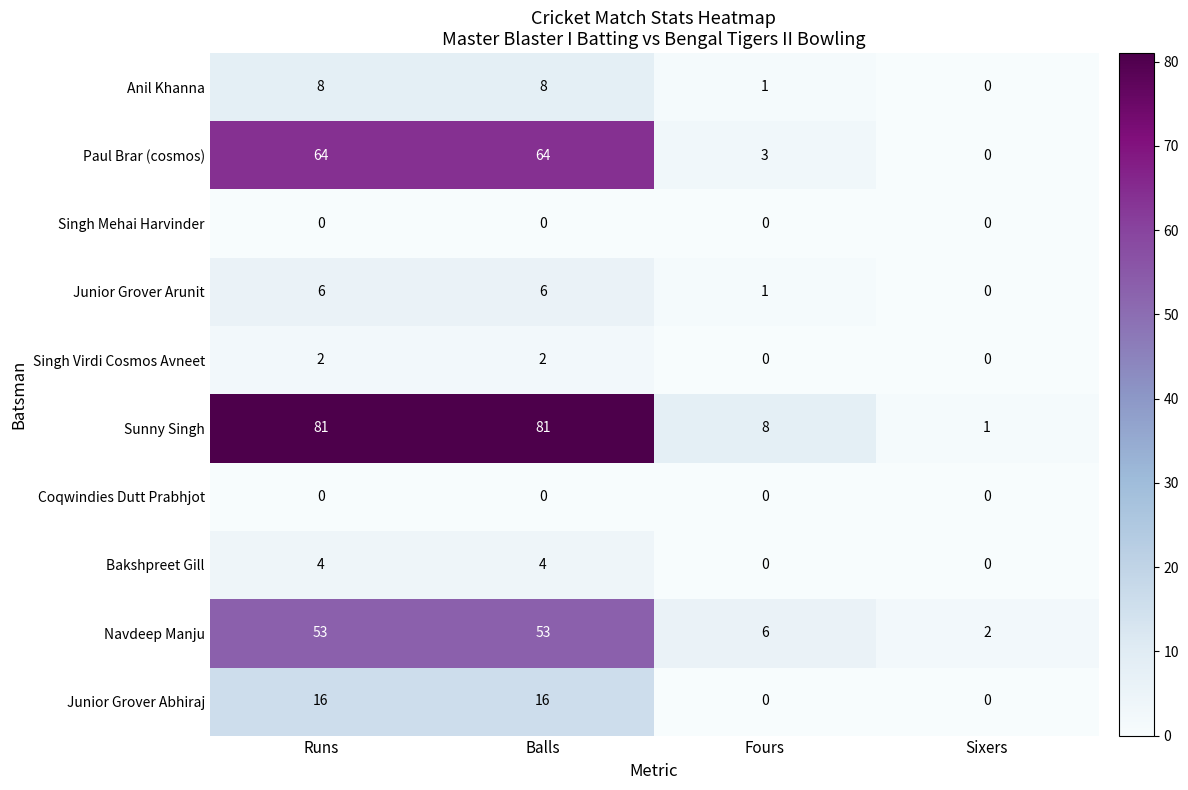

What is the total value across all series at Fours?

19